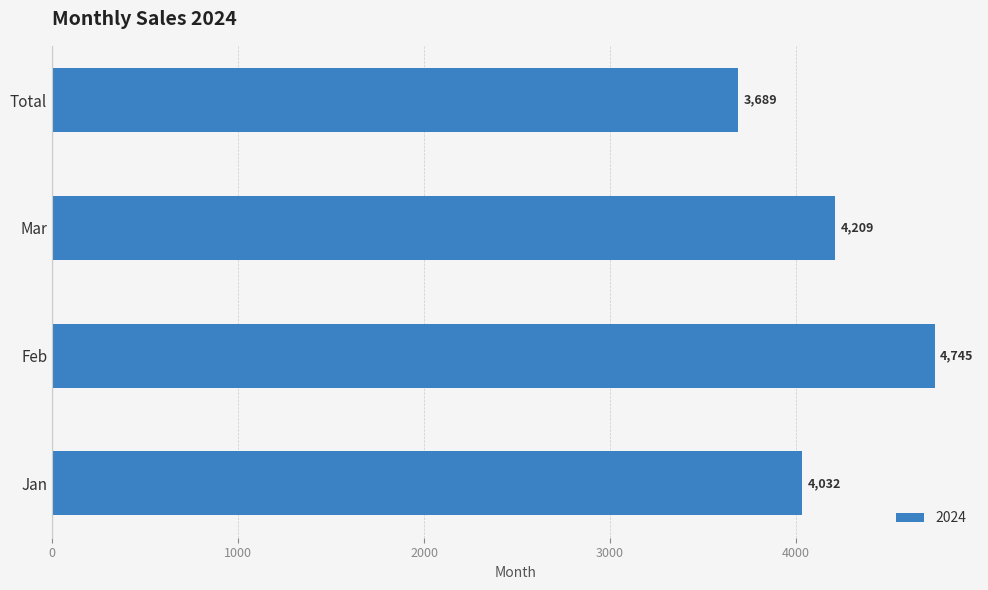

The chart shows a value of 1946 at Total. True or false?

False